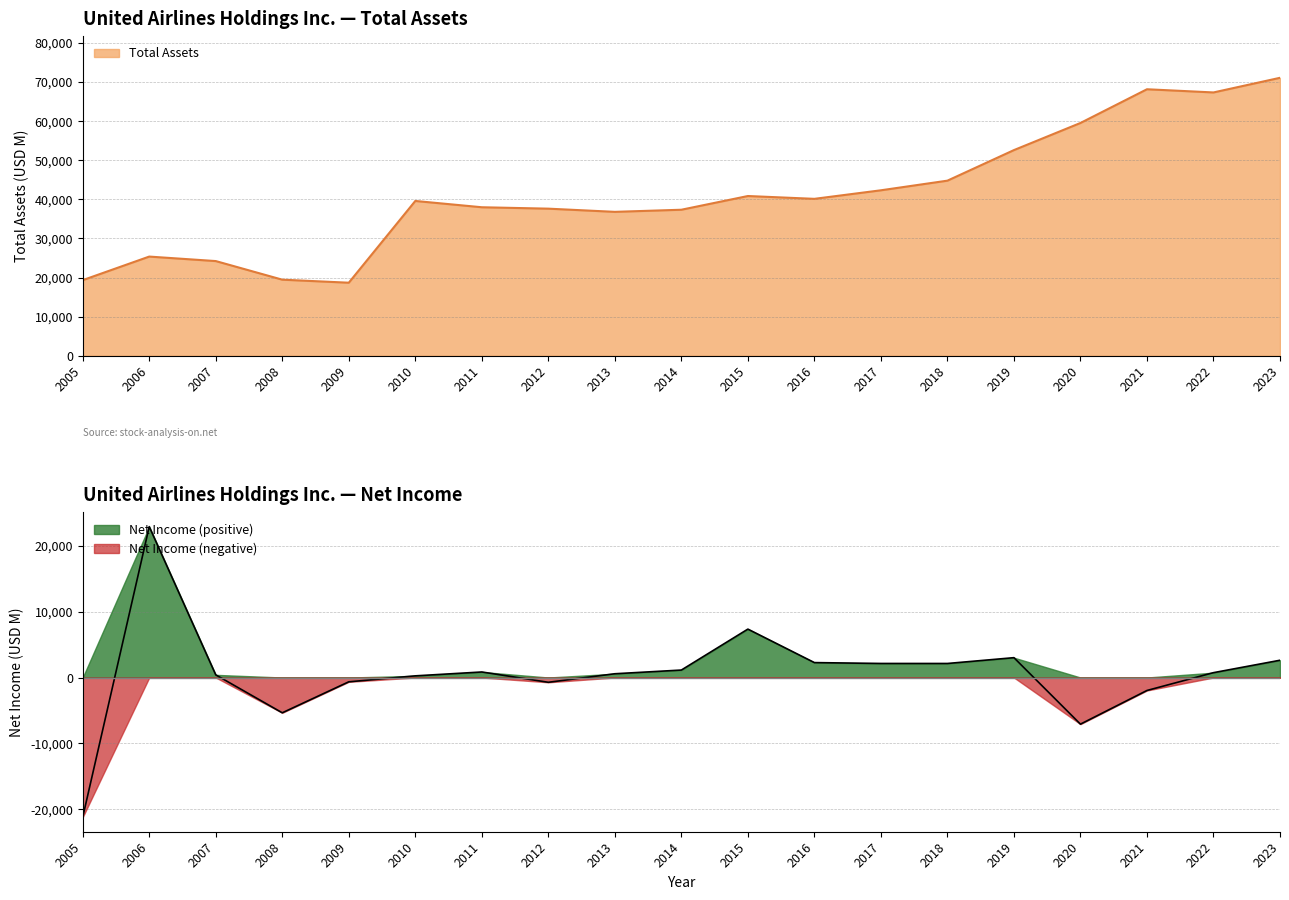

How many data points in Net Income are above 737?

9